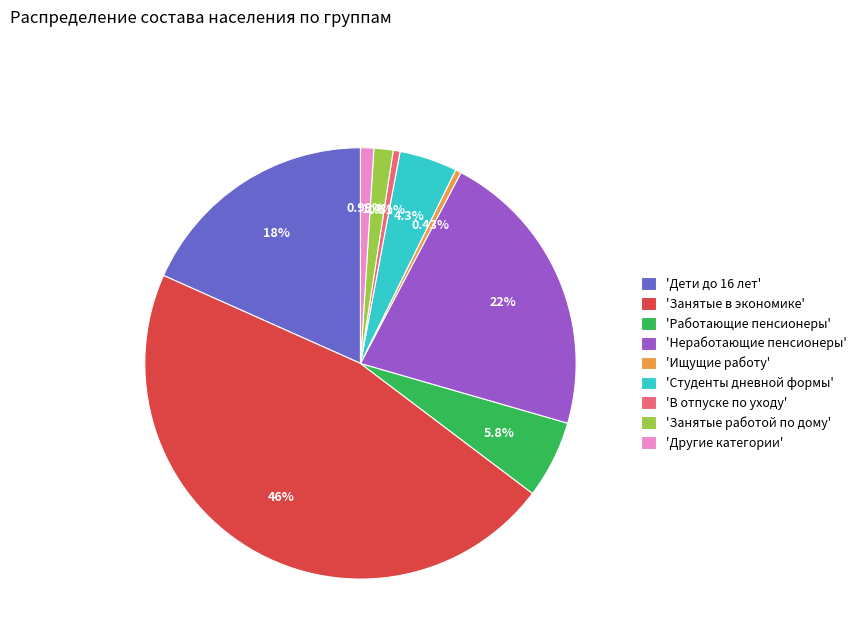

How many segments does this pie chart have?

9